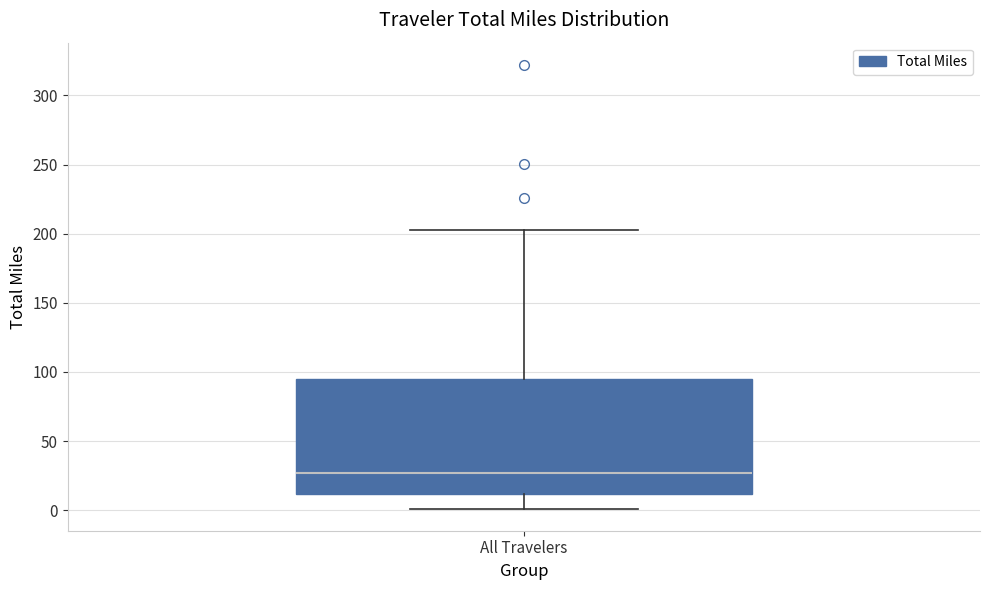

Read this box plot against the y-axis: the position of the median line, the range covered by the box, and the ends of both whiskers. The values are not printed on the chart, so give them approximately, as read against the axis.

median 25, box 10 to 95, whiskers 0 to 200